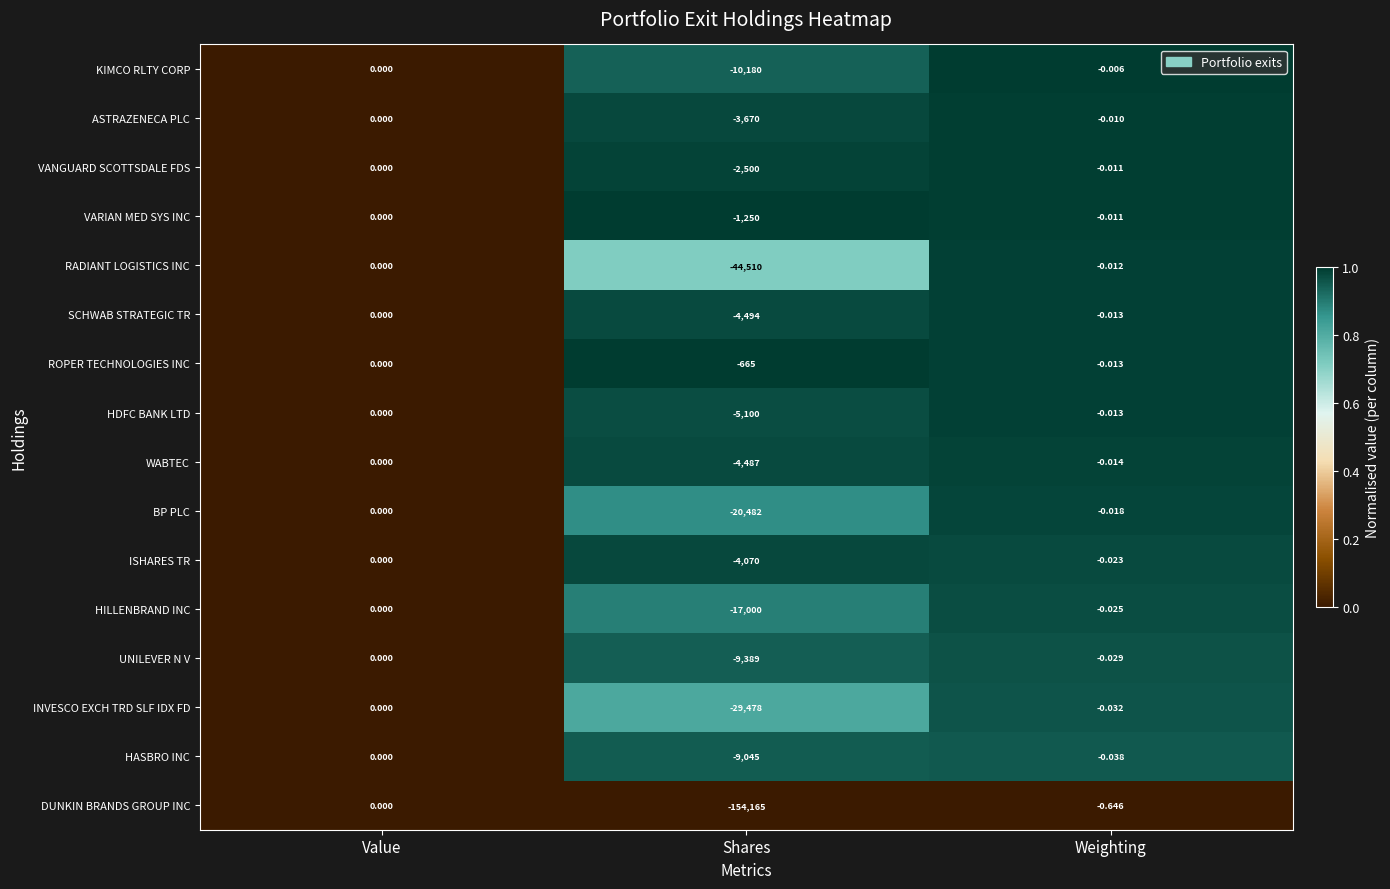

Which category has the lowest value in the HDFC BANK LTD series?

Shares